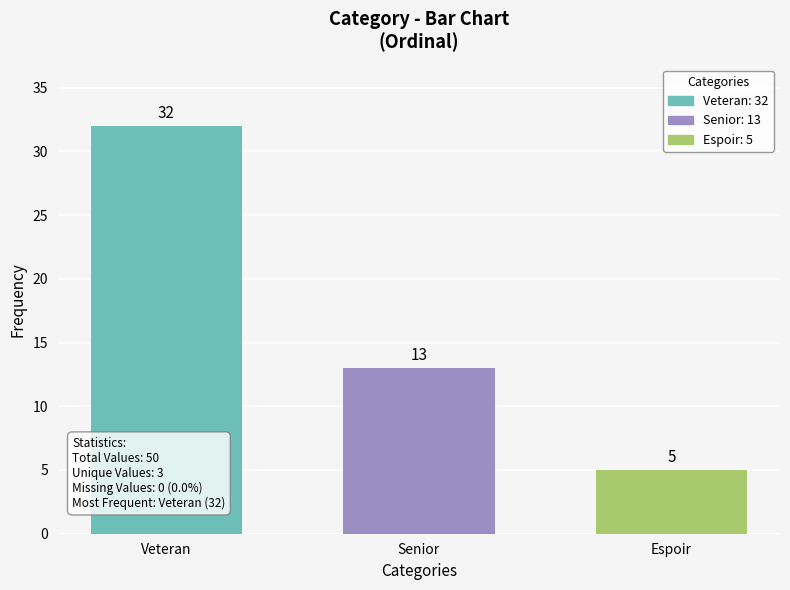

How many values are below 13?

1